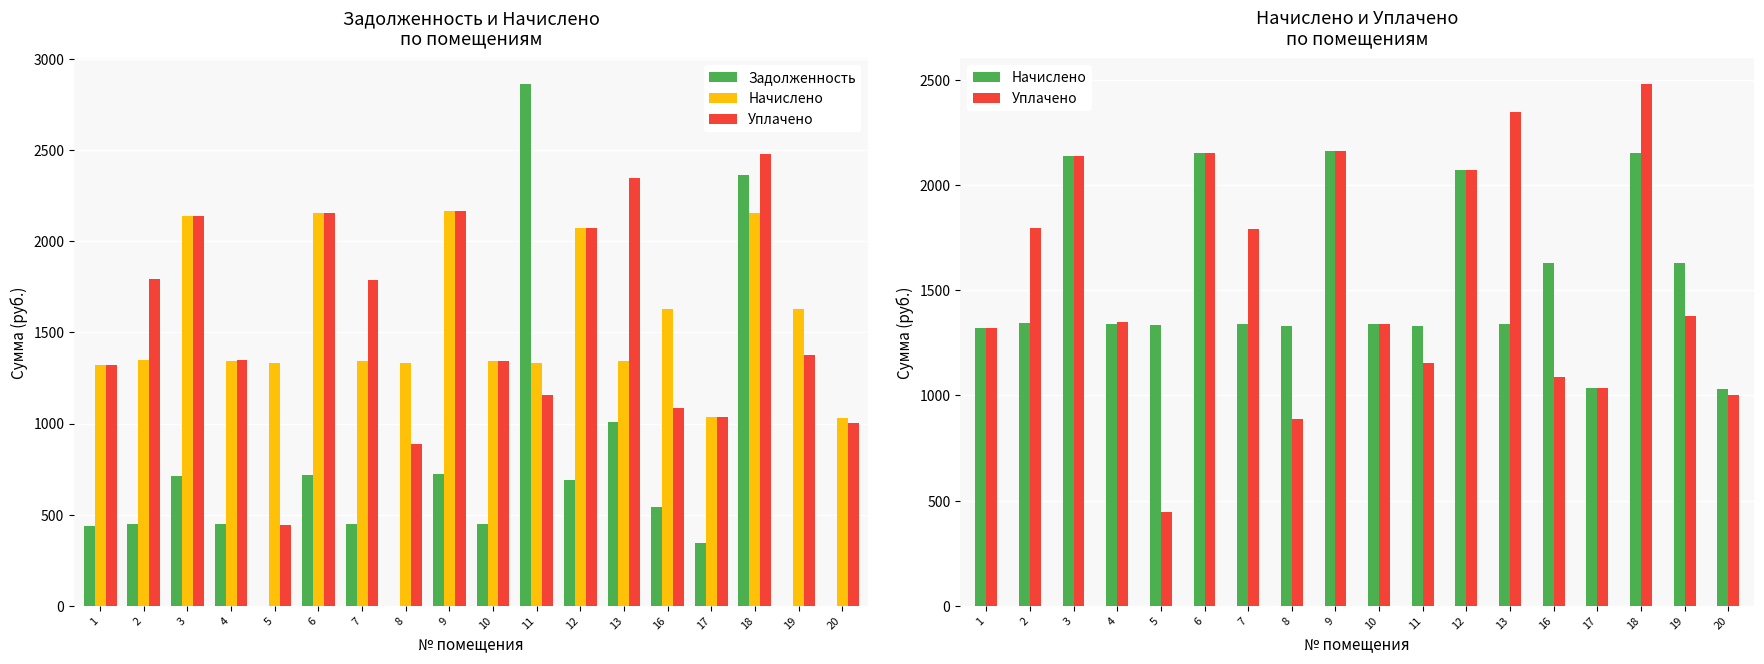

How many bars are there in each group?

3